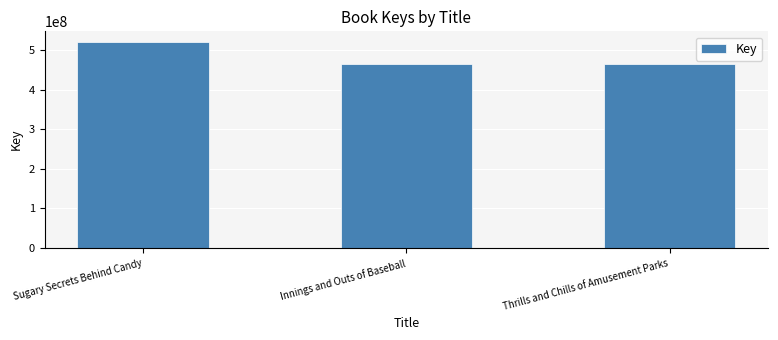

What is the difference between the second highest and minimum values?

3998